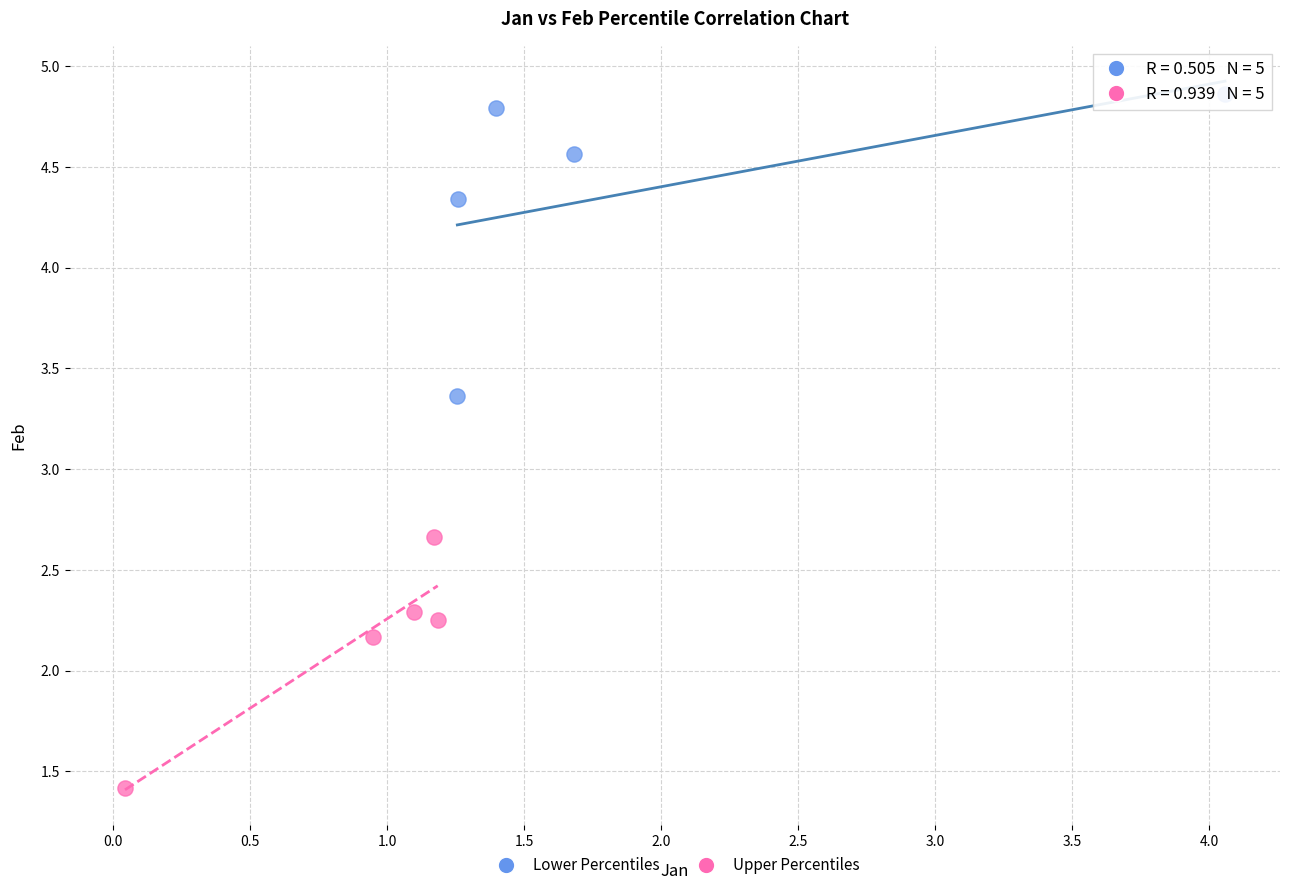

Which series reaches the minimum Y coordinate?

Upper Percentiles